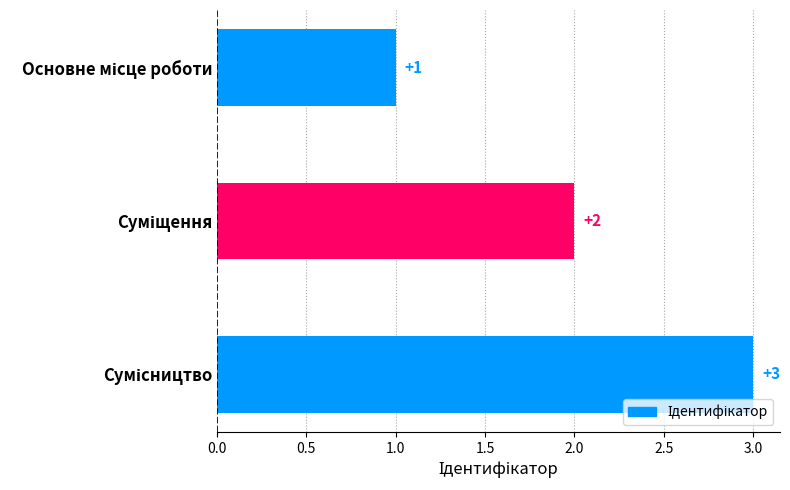

What is the value of the 1st bar from the top?

1